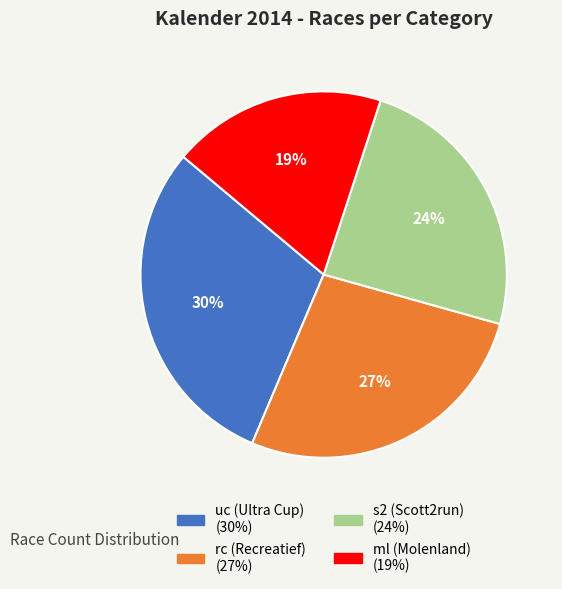

Rank the categories by value from lowest to highest.

ml, s2, rc, uc